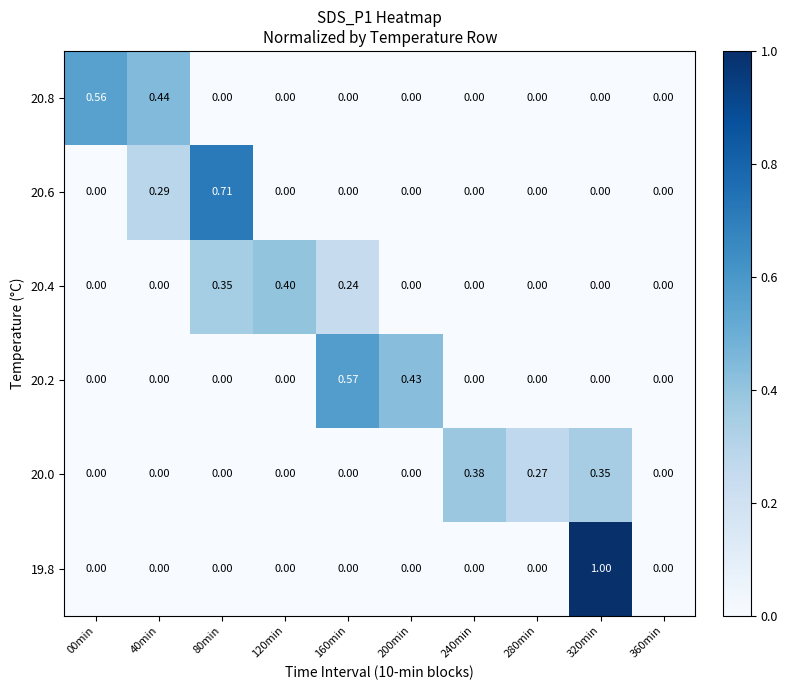

Reading left to right, list all the values displayed in this chart.

19.8: 00min=0.0	40min=0.0	80min=0.0	120min=0.0	160min=0.0	200min=0.0	240min=0.0	280min=0.0	320min=1.0	360min=0.0
20.0: 00min=0.0	40min=0.0	80min=0.0	120min=0.0	160min=0.0	200min=0.0	240min=0.4	280min=0.3	320min=0.3	360min=0.0
20.2: 00min=0.0	40min=0.0	80min=0.0	120min=0.0	160min=0.6	200min=0.4	240min=0.0	280min=0.0	320min=0.0	360min=0.0
20.4: 00min=0.0	40min=0.0	80min=0.3	120min=0.4	160min=0.2	200min=0.0	240min=0.0	280min=0.0	320min=0.0	360min=0.0
20.6: 00min=0.0	40min=0.3	80min=0.7	120min=0.0	160min=0.0	200min=0.0	240min=0.0	280min=0.0	320min=0.0	360min=0.0
20.8: 00min=0.6	40min=0.4	80min=0.0	120min=0.0	160min=0.0	200min=0.0	240min=0.0	280min=0.0	320min=0.0	360min=0.0